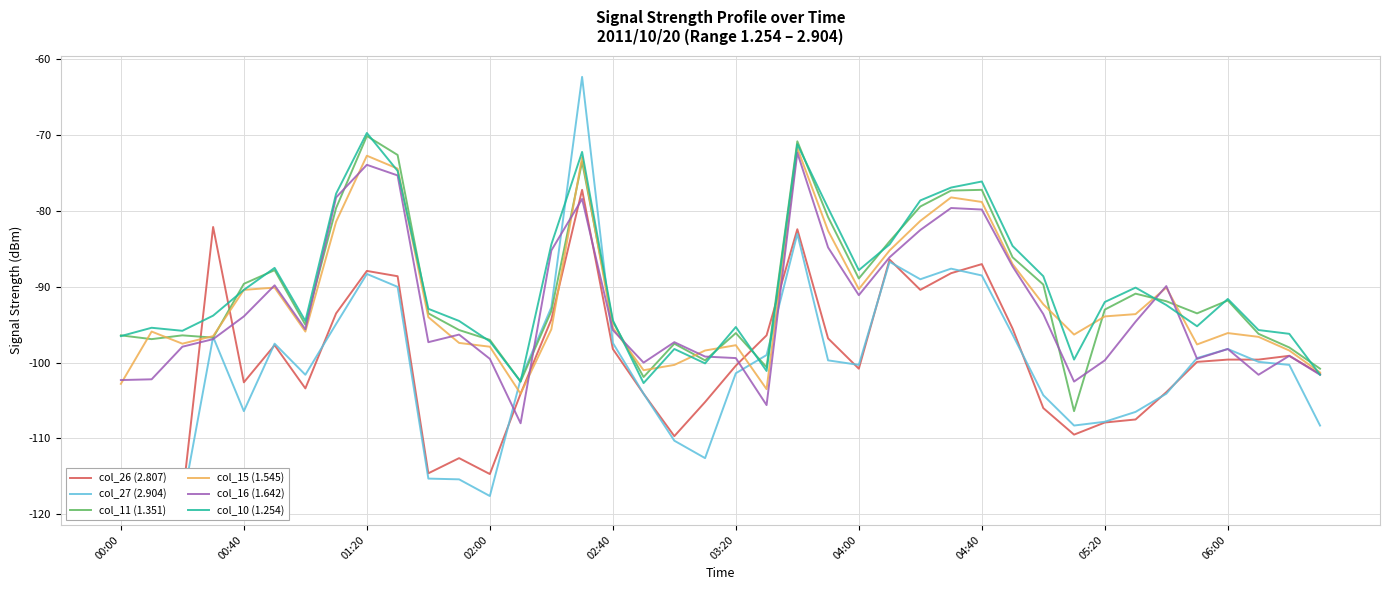

Is it true that col_16 (1.642) equals -38.3 at 00:00?

False